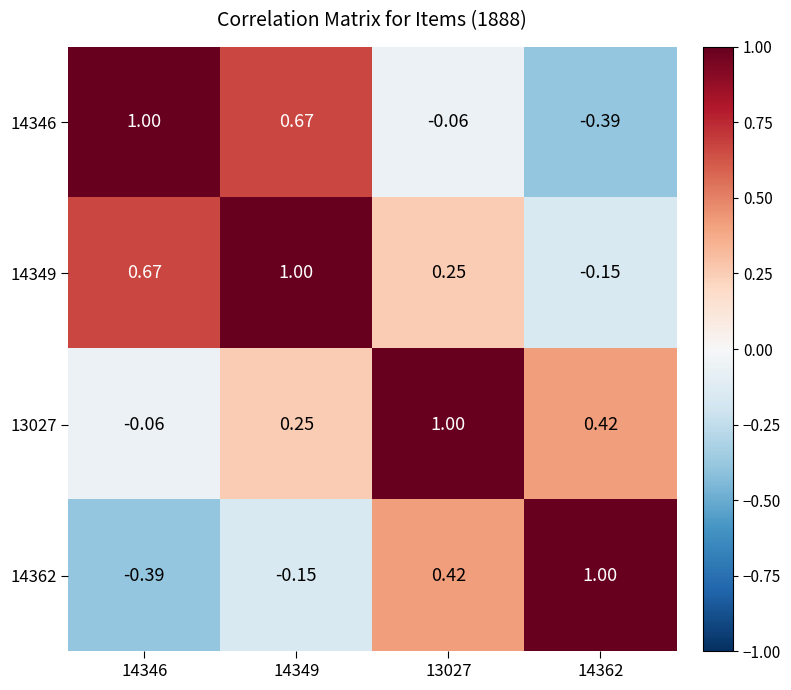

What is the difference between the highest and lowest values at 13027?

1.1